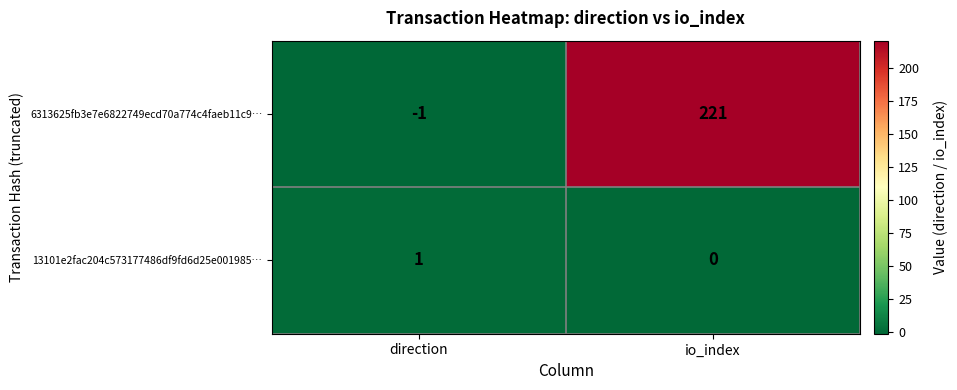

Reading left to right, extract all data points from this chart.

6313625fb3e7e6822749ecd70a774c4faeb11c9…: direction=-1	io_index=221
13101e2fac204c573177486df9fd6d25e001985…: direction=1	io_index=0